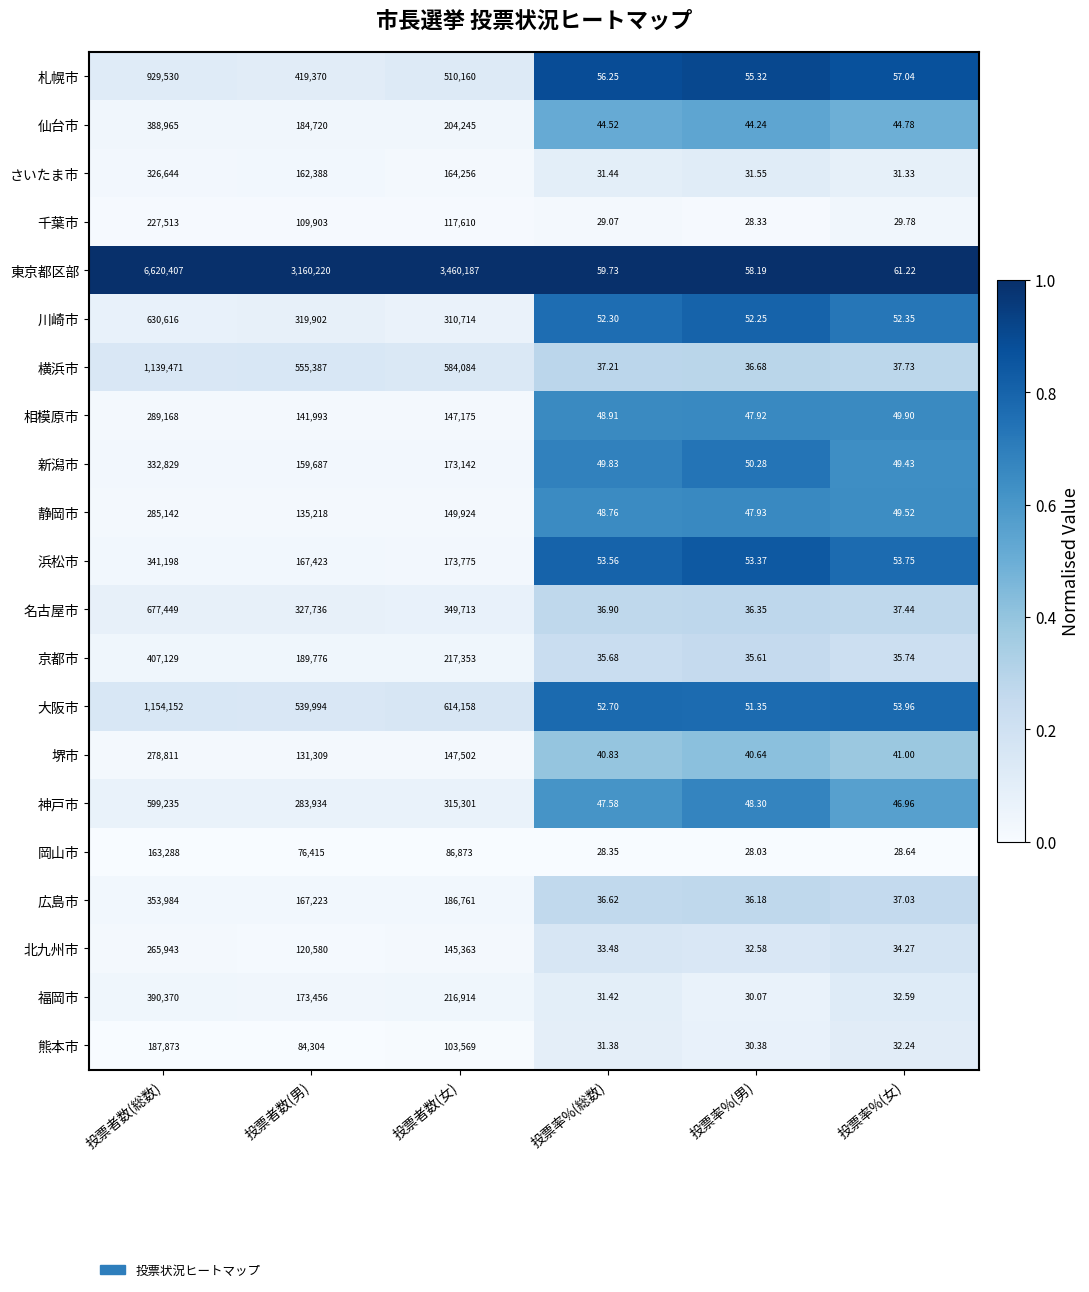

List the series in order of their peak value, lowest first.

岡山市, 熊本市, 千葉市, 北九州市, 堺市, 静岡市, 相模原市, さいたま市, 新潟市, 浜松市, 広島市, 仙台市, 福岡市, 京都市, 神戸市, 川崎市, 名古屋市, 札幌市, 横浜市, 大阪市, 東京都区部